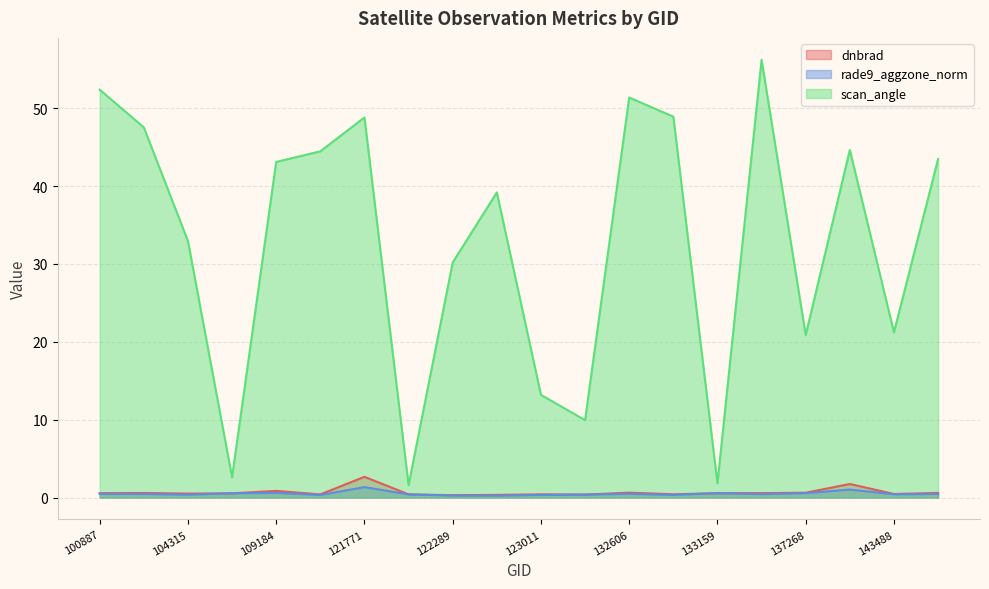

Rank the series at 122118 from lowest to highest value.

dnbrad, rade9_aggzone_norm, scan_angle